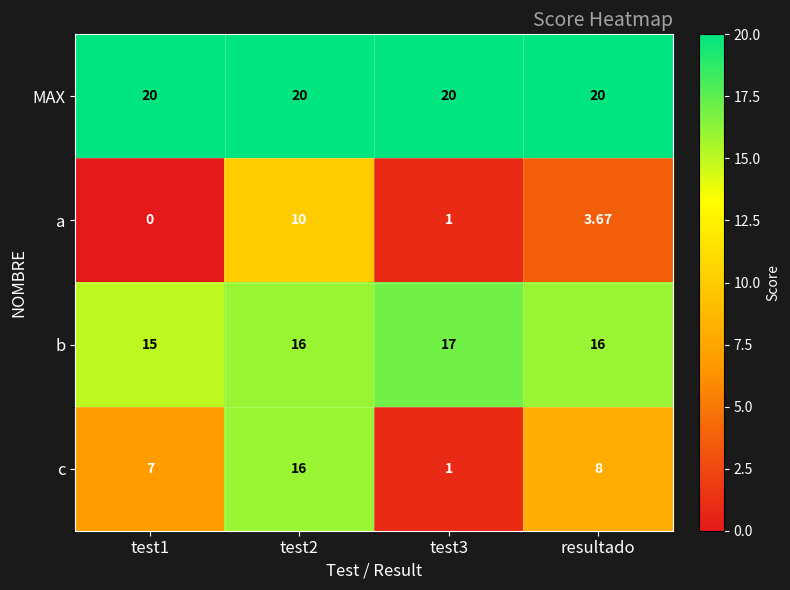

Which series has the widest spread of values?

c